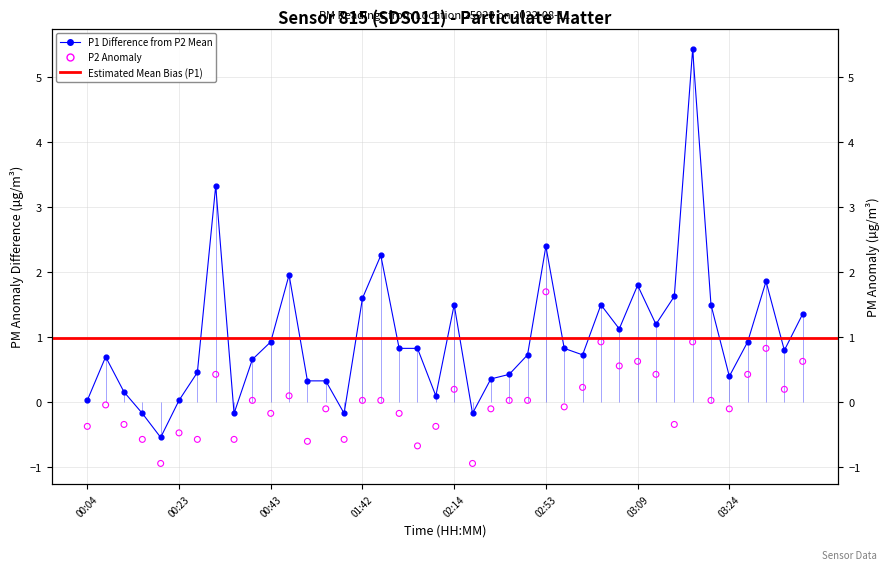

Is the value of P1 at 01:03 greater than the value of P2 at 00:43?

Yes